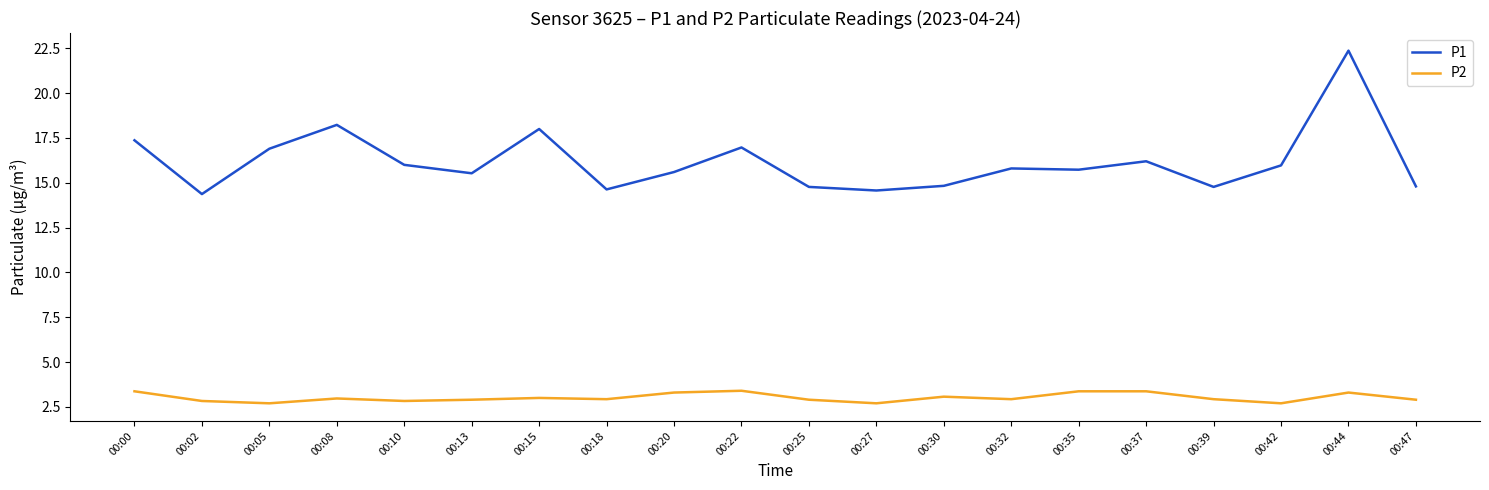

Which series has the largest total across all categories?

P1